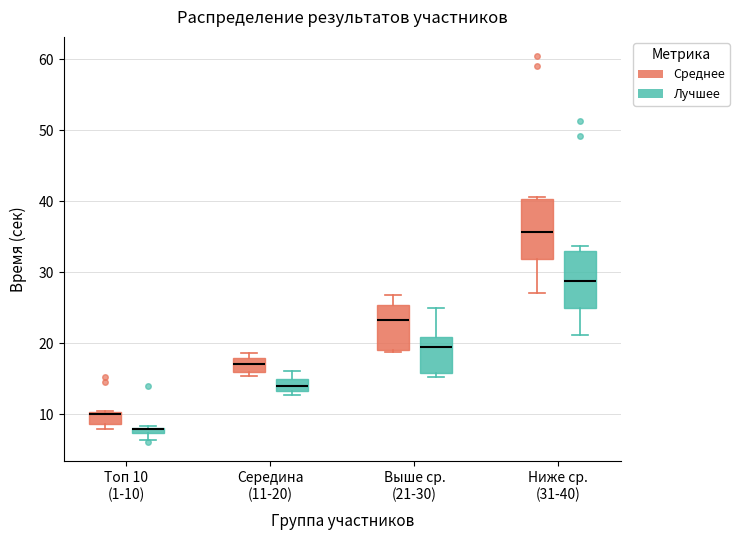

Where is the lower edge of the box for Ниже ср. (31-40) (Среднее) on the y-axis? The values are not printed on the chart, so give them approximately, as read against the axis.

32